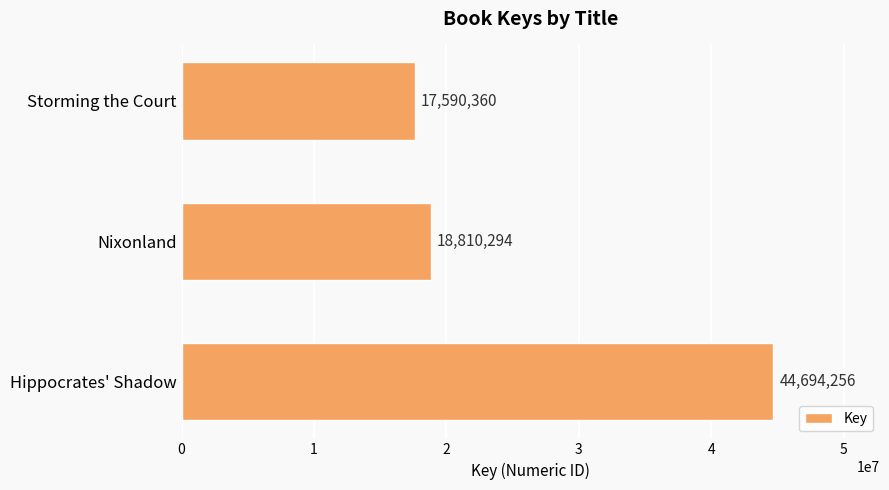

Rank the categories by value from highest to lowest.

Hippocrates' Shadow, Nixonland, Storming the Court